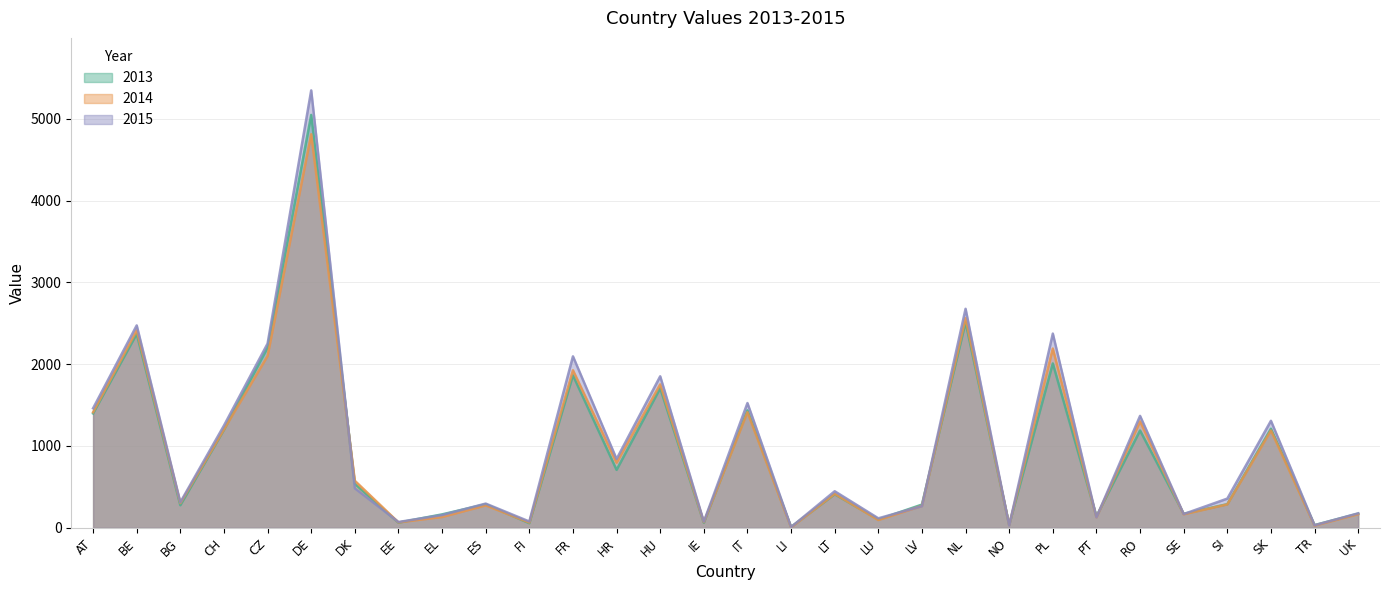

At which category is the sum across all series the highest?

DE